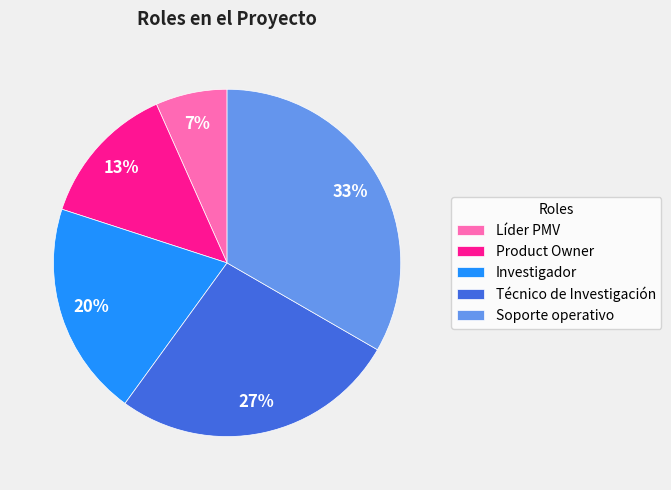

Is there a majority slice in this chart?

No